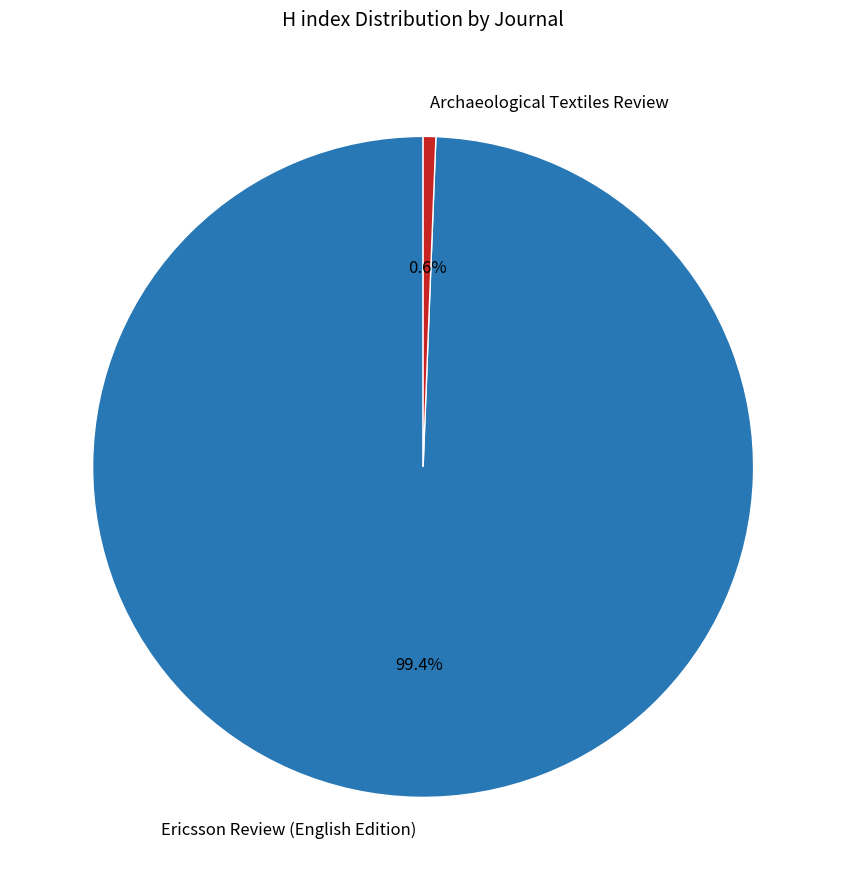

Rank the categories by value from lowest to highest.

Archaeological Textiles Review, Ericsson Review (English Edition)